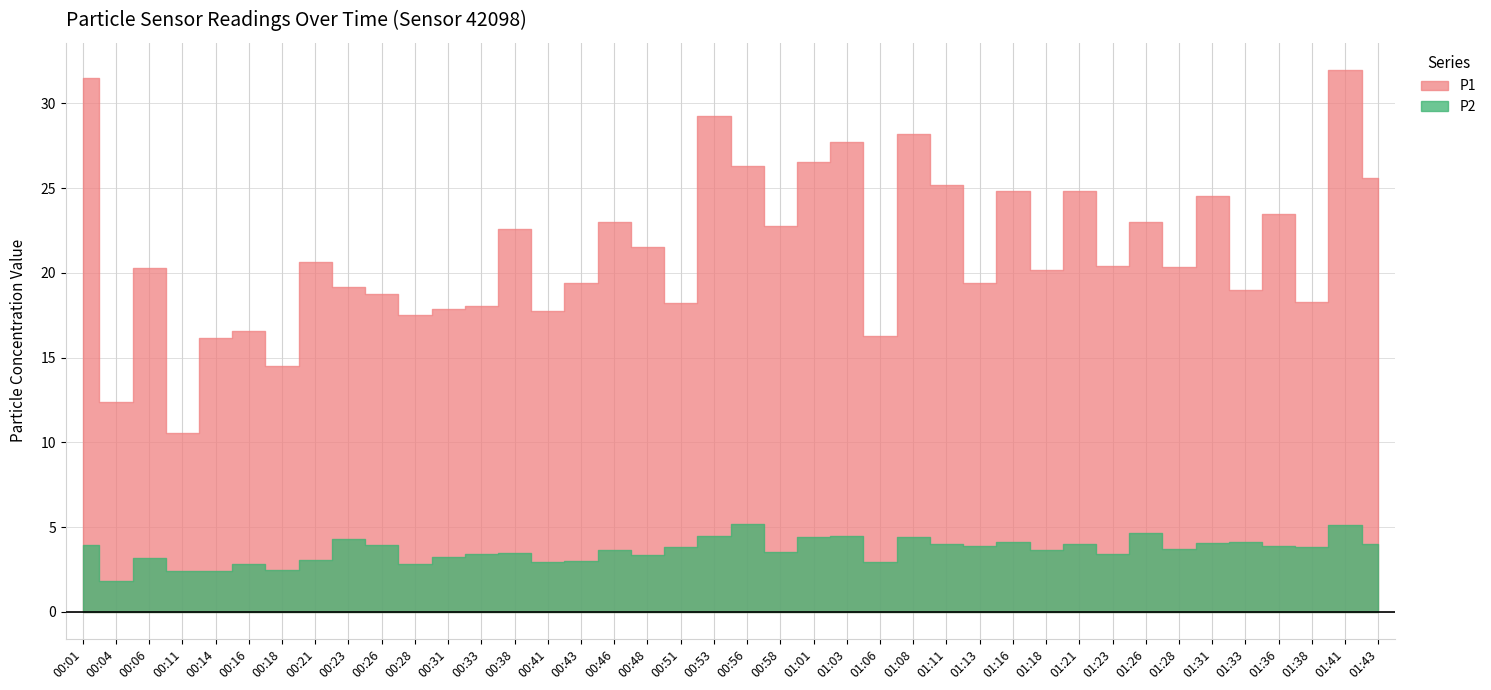

What is the highest value of the P1 series?

32.0